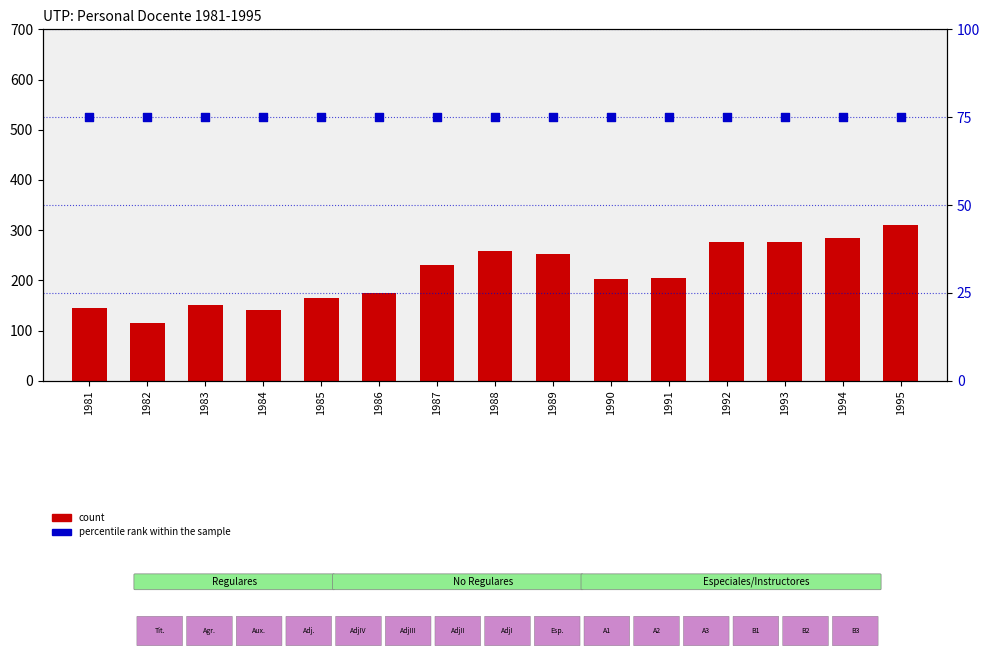

Is the value of count at 1986 greater than the value of percentile rank within the sample at 1982?

Yes